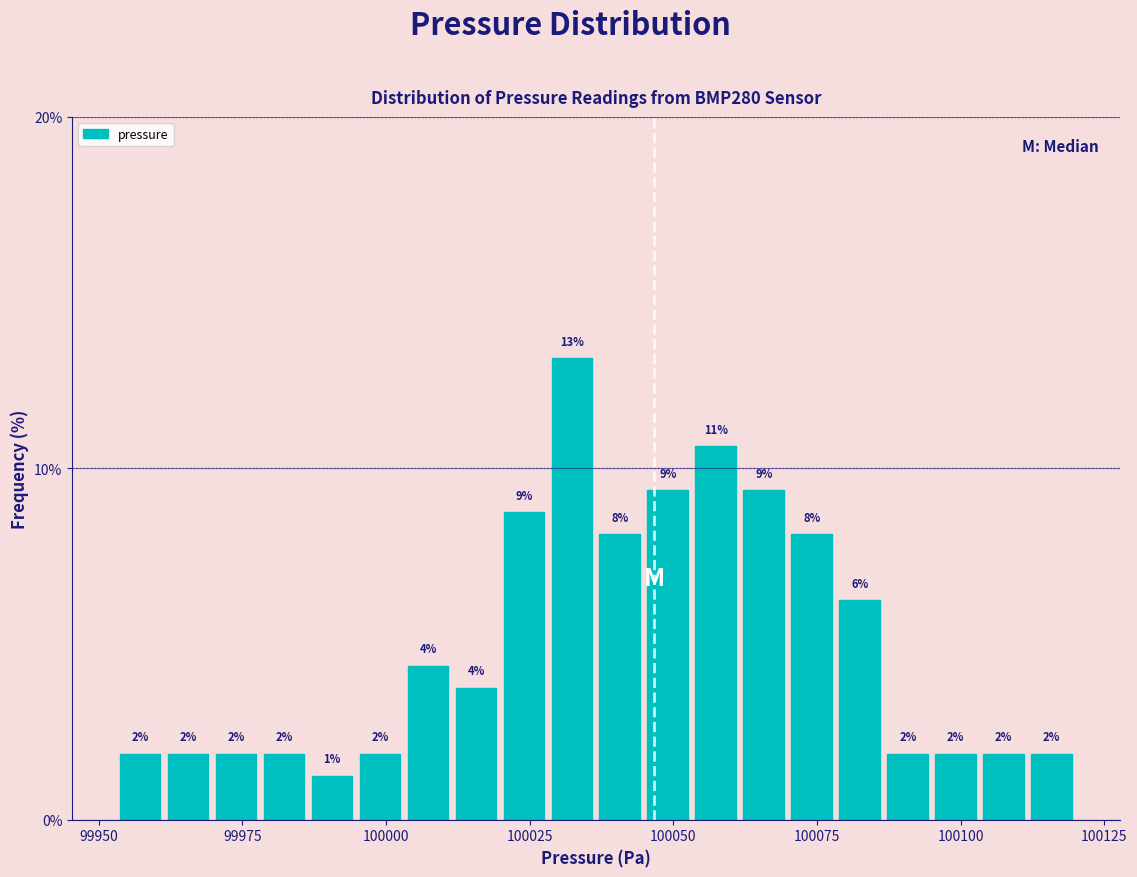

Around what value on the x-axis is the tallest bar? Give the approximate position of its centre, as read against the axis.

100030